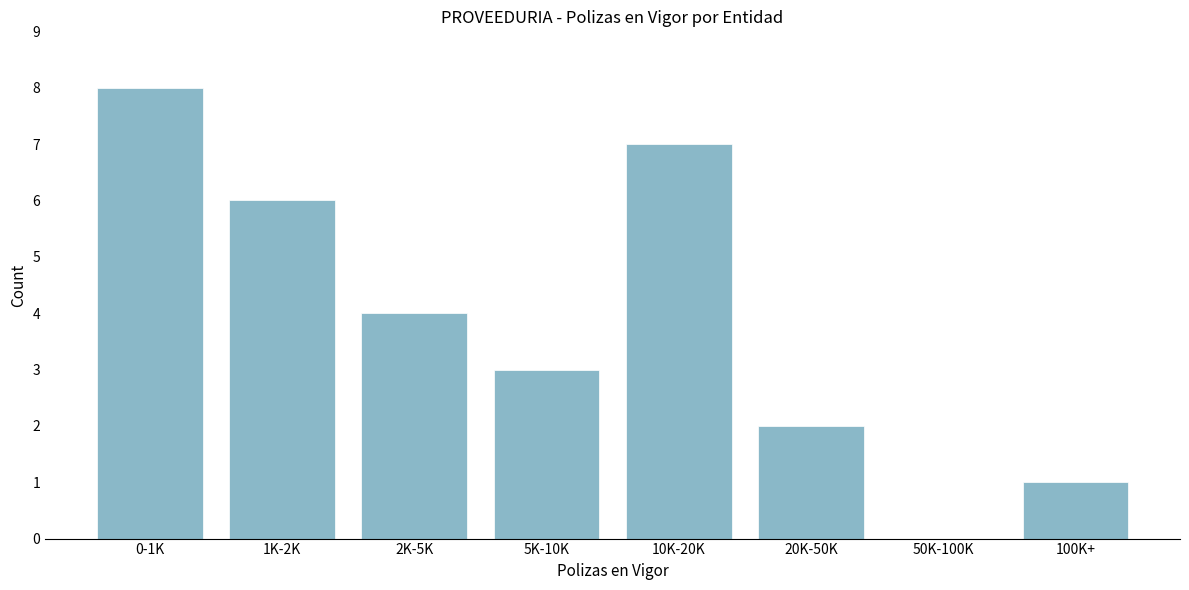

Reading left to right, list all the values displayed in this chart.

0-1K=8	1K-2K=6	2K-5K=4	5K-10K=3	10K-20K=7	20K-50K=2	50K-100K=0	100K+=1